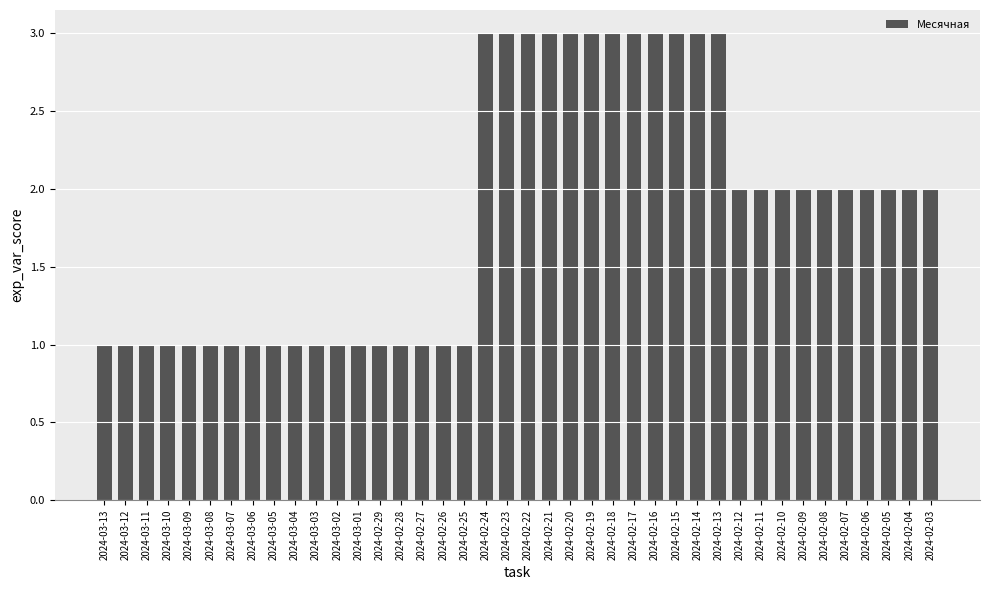

The value at 2024-02-22 is 4. True or false?

False